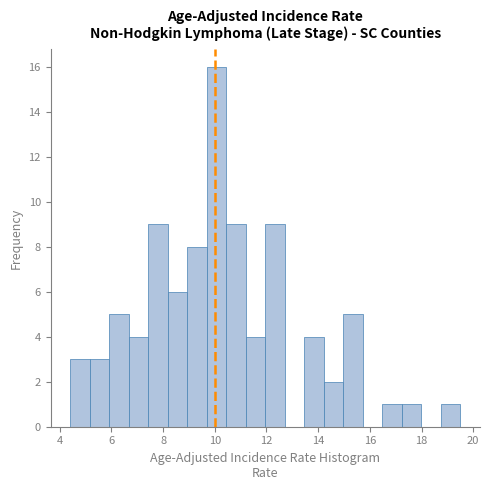

Read against the x-axis, roughly where is the centre of the tallest bar?

10.0